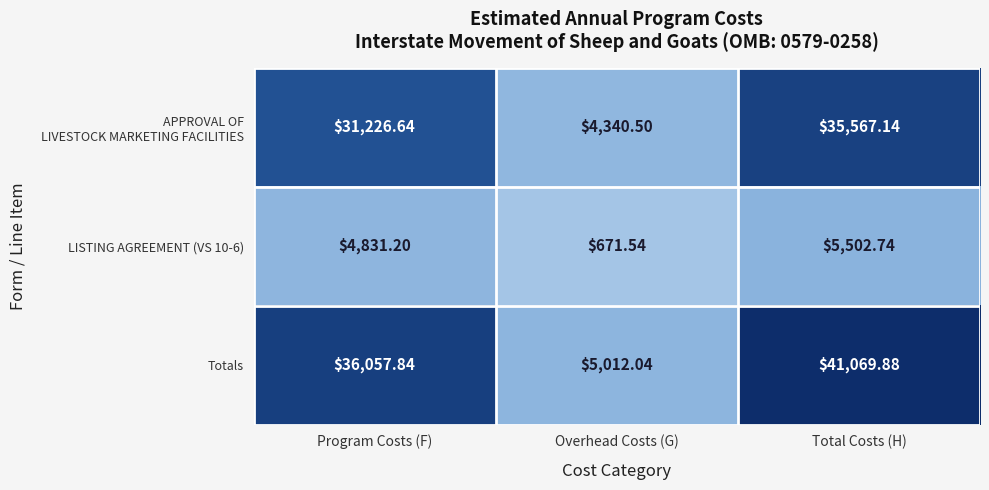

Where does the LISTING AGREEMENT (VS 10-6) series first go above 4831?

Program Costs (F)